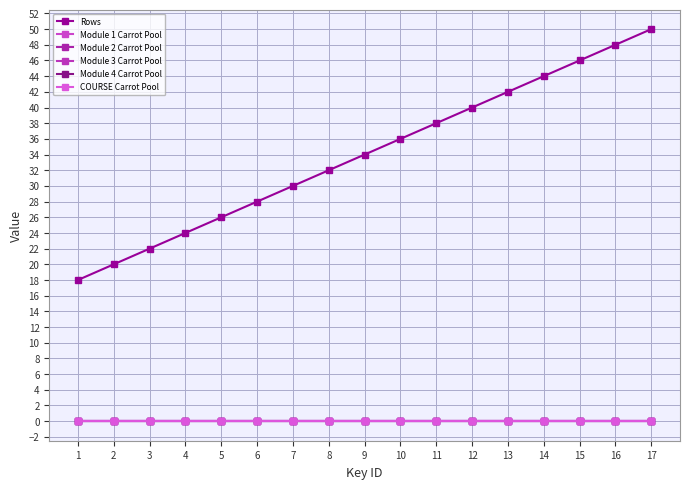

At which category is the sum across all series the highest?

17